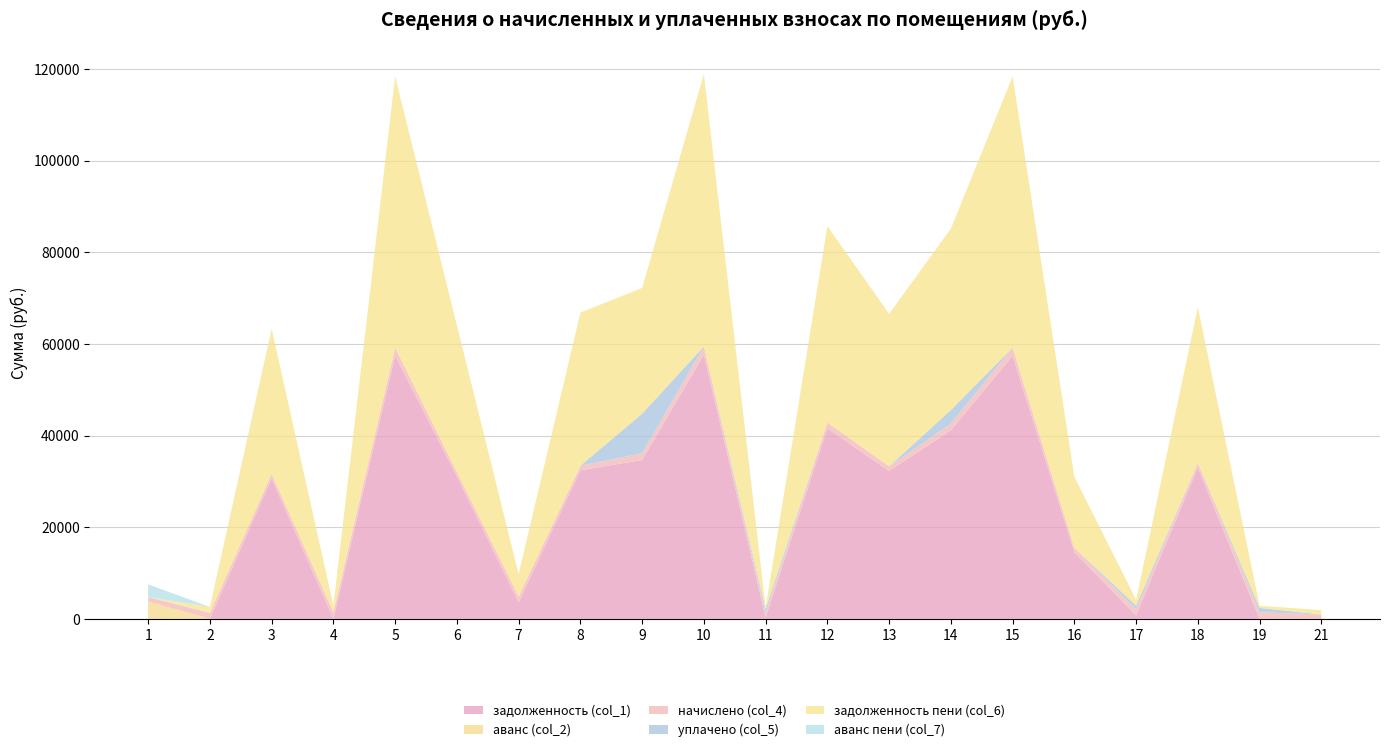

Reading right to left, list all the values displayed in this chart.

задолженность (col_1): 21=0.0	19=0.4	18=33011.8	17=801.0	16=14548.1	15=57448.1	14=41164.7	13=32302.4	12=41587.1	11=298.2	10=57706.1	9=34680.7	8=32431.4	7=3604.7	6=31077.5	5=57448.1	4=11.8	3=30661.4	2=0.0	1=0.0
аванс (col_2): 21=0.3	19=0.0	18=0.0	17=0.0	16=0.0	15=0.0	14=0.0	13=0.0	12=0.0	11=0.0	10=0.0	9=0.0	8=0.0	7=0.0	6=0.0	5=0.0	4=0.0	3=0.0	2=1.2	1=3762.6
начислено (col_4): 21=950.2	19=1434.2	18=1019.9	17=1286.8	16=966.1	15=1774.9	14=1426.3	13=998.0	12=1284.8	11=958.1	10=1782.8	9=1442.2	8=1002.0	7=1286.8	6=960.1	5=1774.9	4=1452.2	3=1010.0	2=1300.8	1=1004.0
уплачено (col_5): 21=0.0	19=956.0	18=0.0	17=801.0	16=0.0	15=0.0	14=3000.0	13=0.0	12=0.0	11=894.7	10=0.0	9=8661.5	8=0.0	7=0.0	6=0.0	5=0.0	4=0.0	3=0.0	2=0.0	1=0.0
задолженность пени (col_6): 21=949.9	19=478.6	18=34031.7	17=1286.8	16=15514.2	15=59222.9	14=39591.0	13=33300.4	12=42871.9	11=361.7	10=59488.9	9=27461.5	8=33433.4	7=4891.5	6=32037.6	5=59222.9	4=1463.9	3=31671.4	2=1299.6	1=0.0
аванс пени (col_7): 21=0.0	19=0.0	18=0.0	17=0.0	16=0.0	15=0.0	14=0.0	13=0.0	12=0.0	11=0.0	10=0.0	9=0.0	8=0.0	7=0.0	6=0.0	5=0.0	4=0.0	3=0.0	2=0.0	1=2758.6